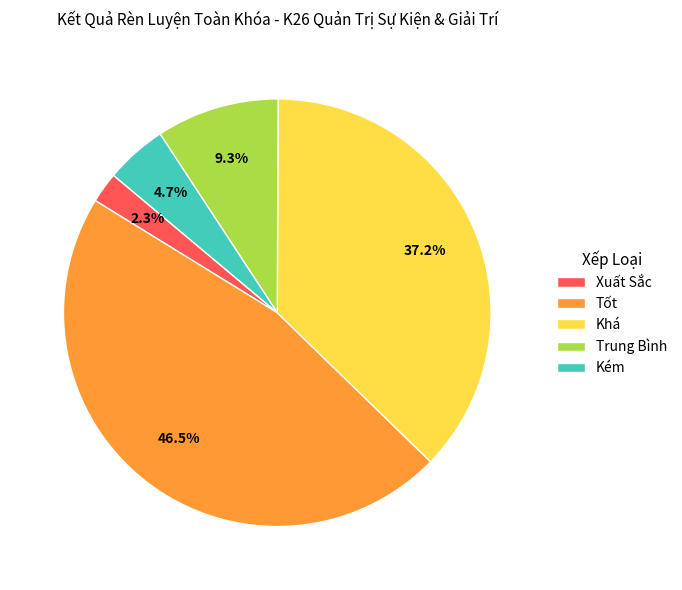

What percentage do Tốt and Trung Bình together represent?

55.8%